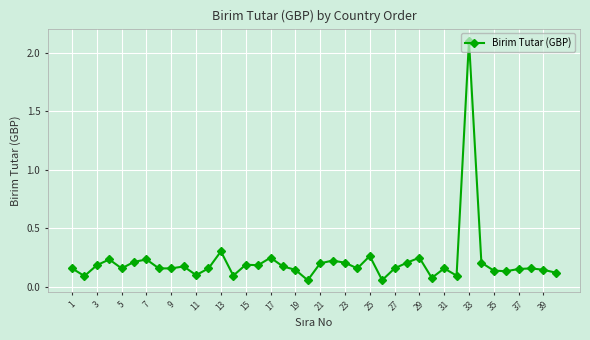

What is the greatest value displayed?

2.1